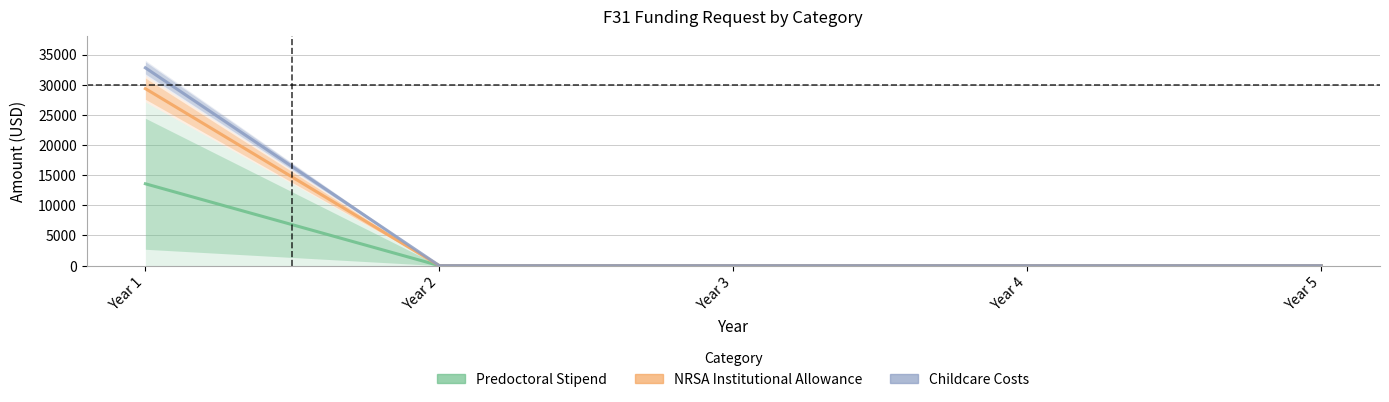

What are all the series names shown in the legend?

Predoctoral Stipend, NRSA Institutional Allowance, Childcare Costs